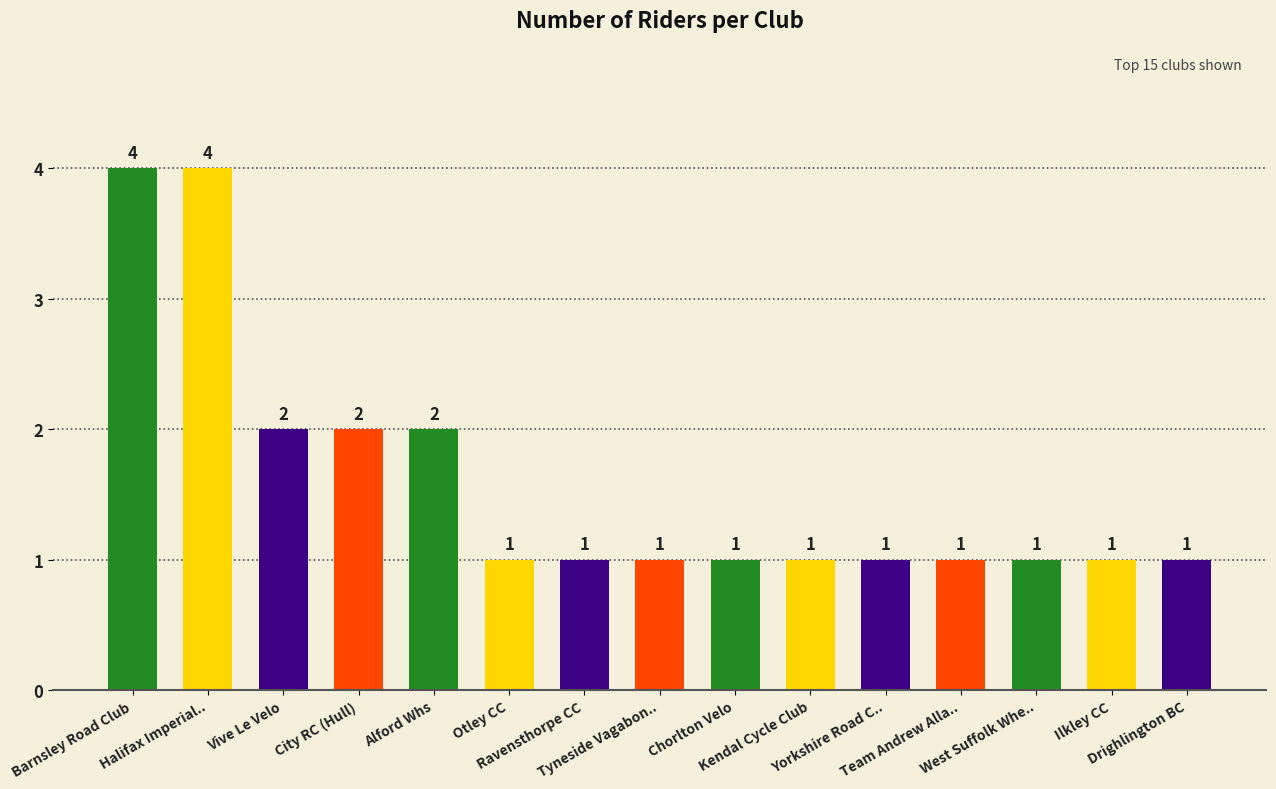

What is the value of the 4th bar from the left?

2